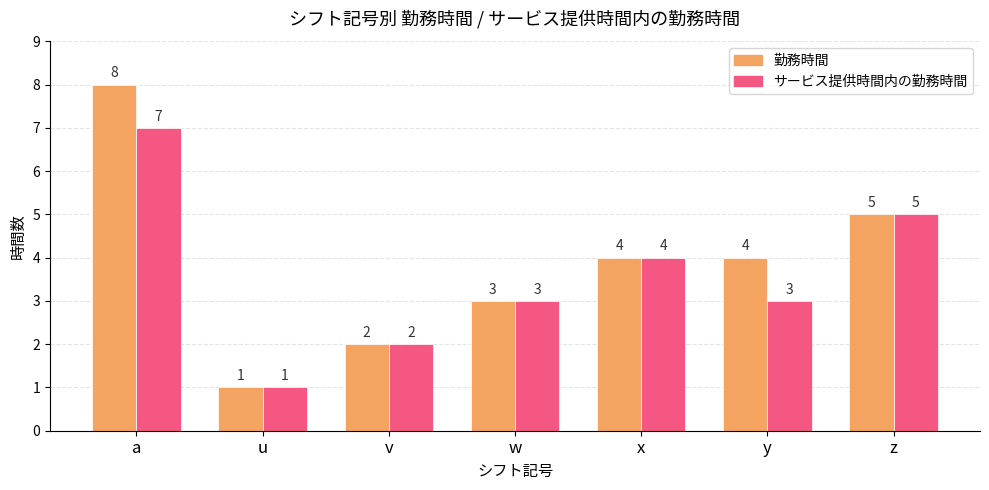

List the series in order of their peak value, highest first.

勤務時間, サービス提供時間内の勤務時間